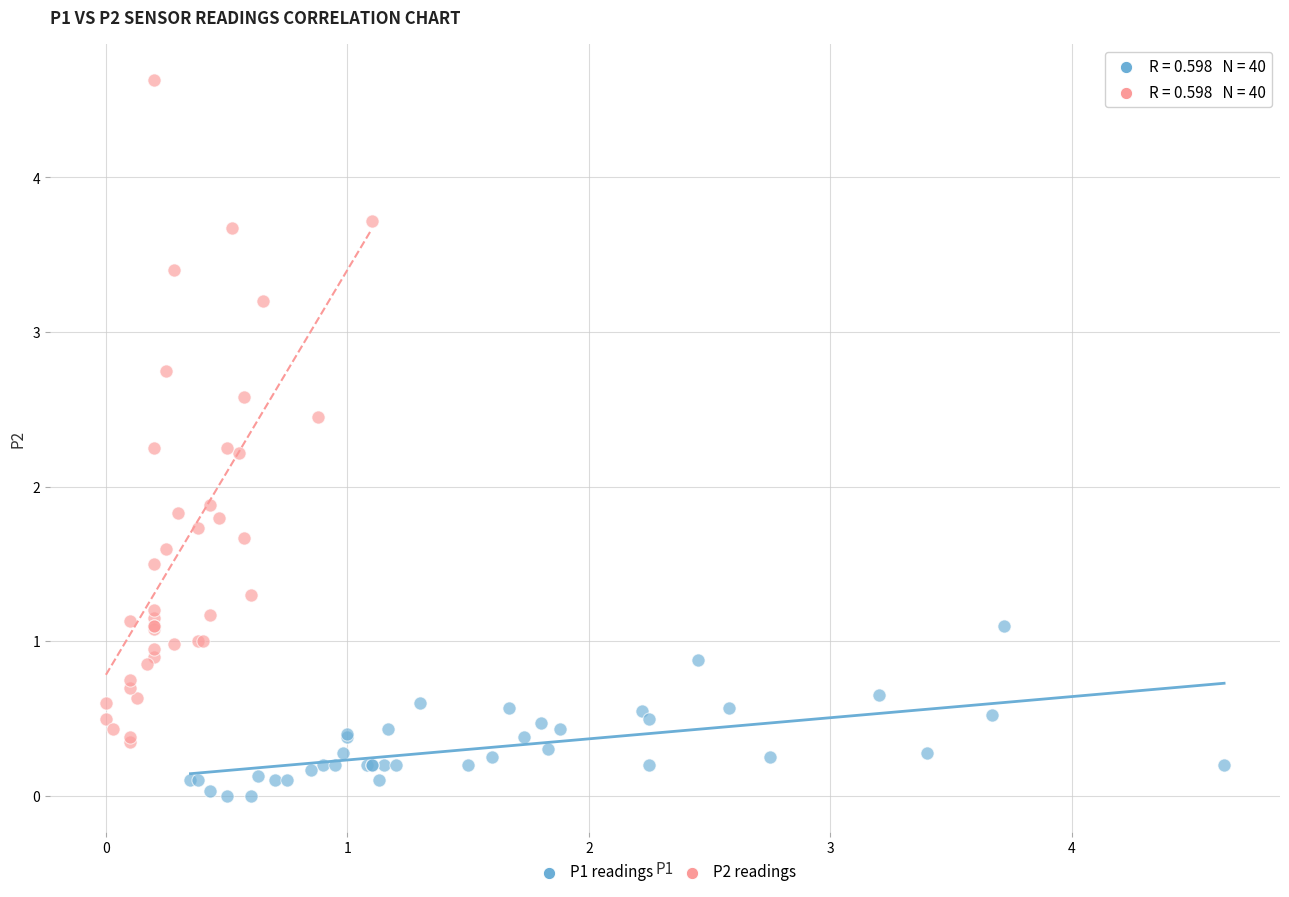

What are all the series names shown in the legend?

P1 readings, P2 readings